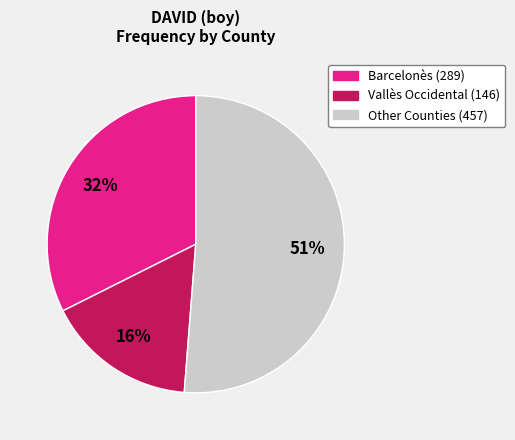

Does any single category account for the majority?

Yes